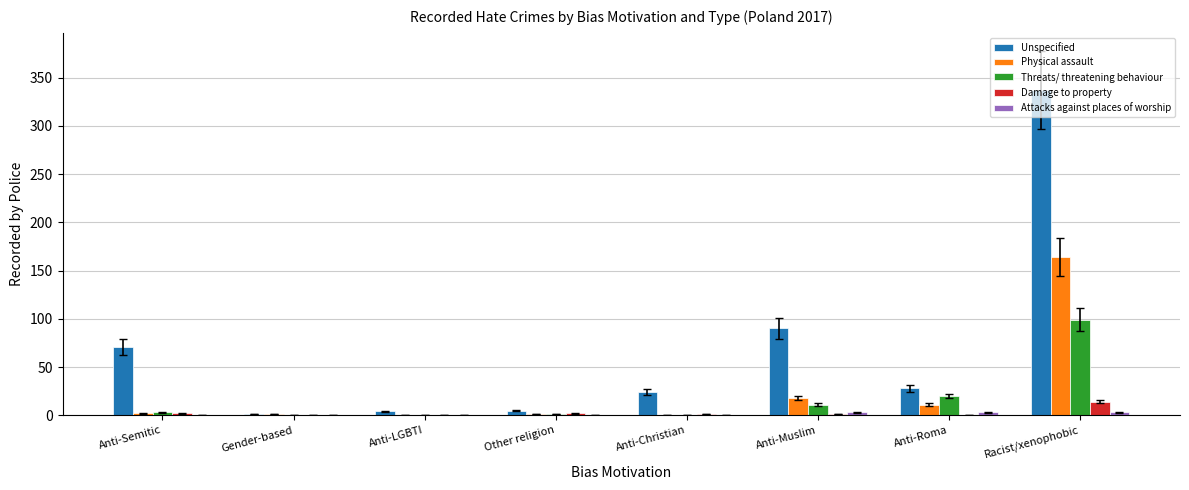

Count the number of categories in the chart.

8